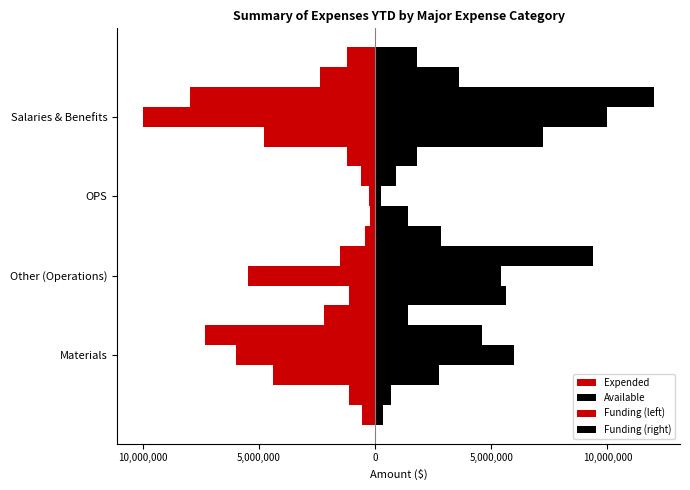

What is the maximum value for Available?

12023967.0